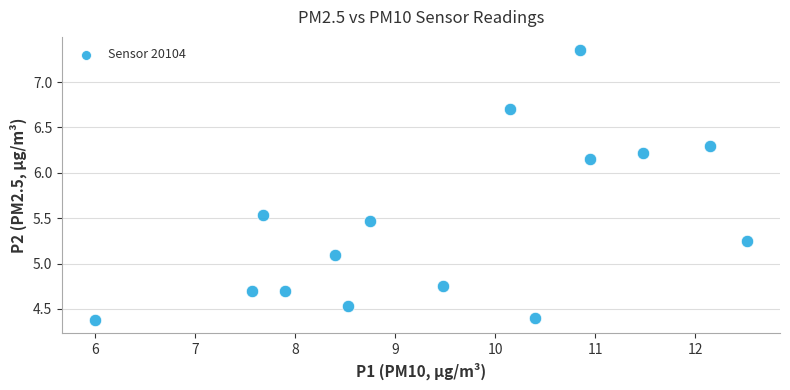

What Y value in the scatter plot is closest to 5?

5.1